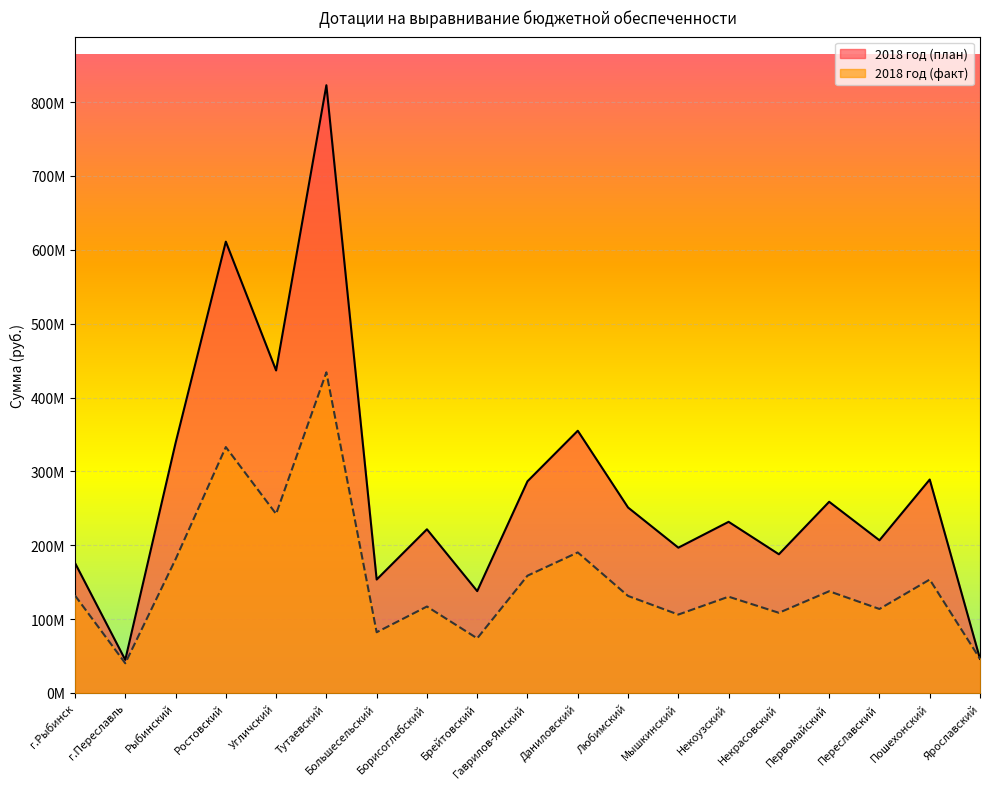

The 2018 год (руб.) series shows 289036000 at Пошехонский. True or false?

True